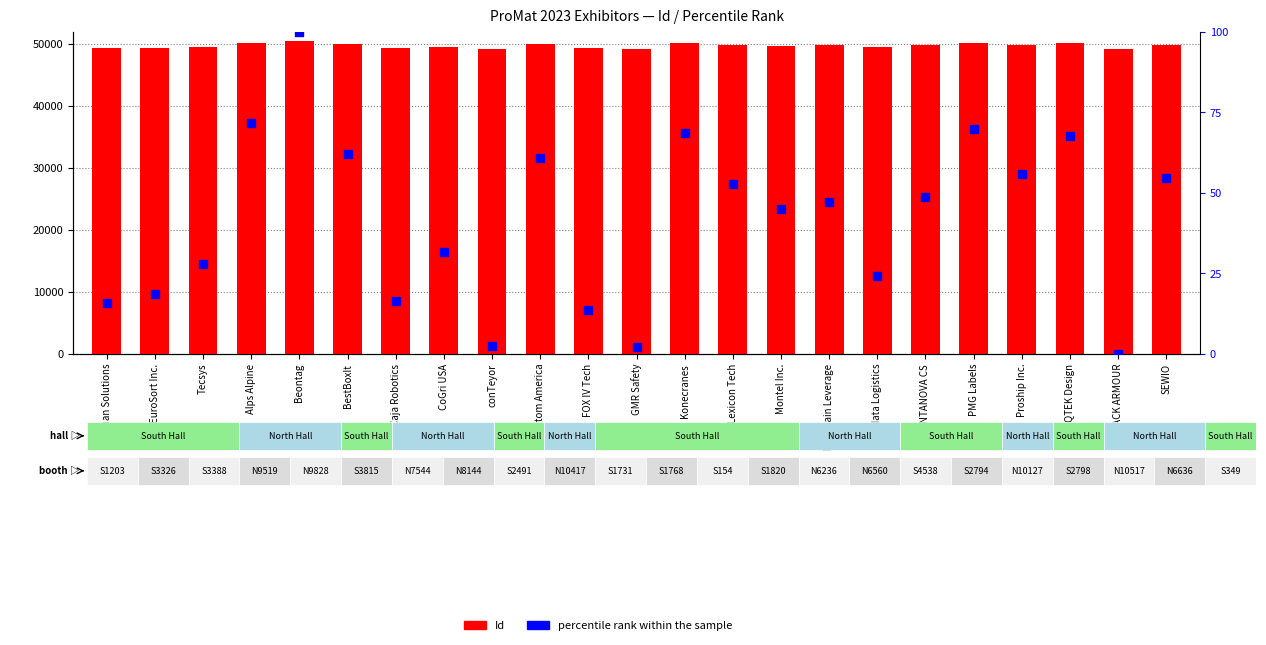

Which series reaches the maximum Y coordinate?

Id